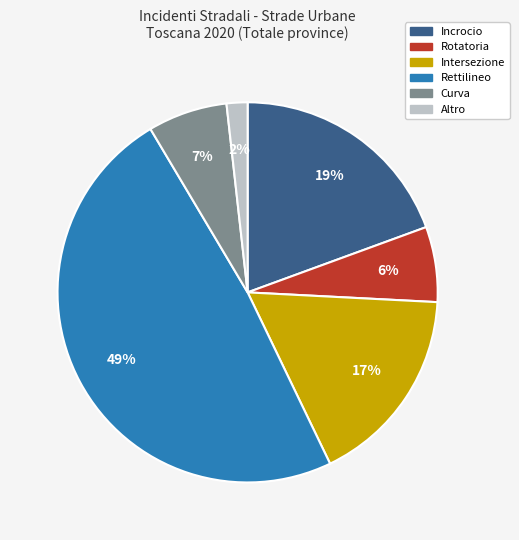

Which category has the smallest portion of the pie?

Altro